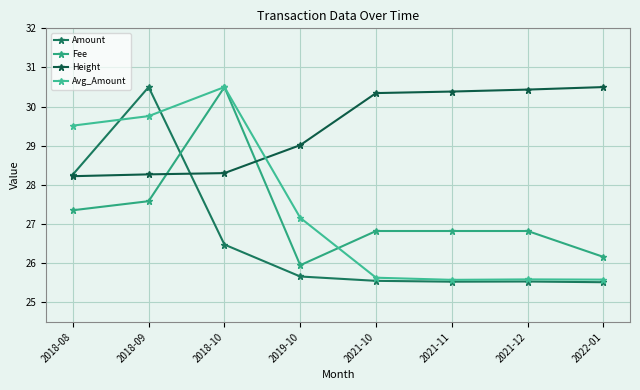

How many lines are shown in the chart?

4